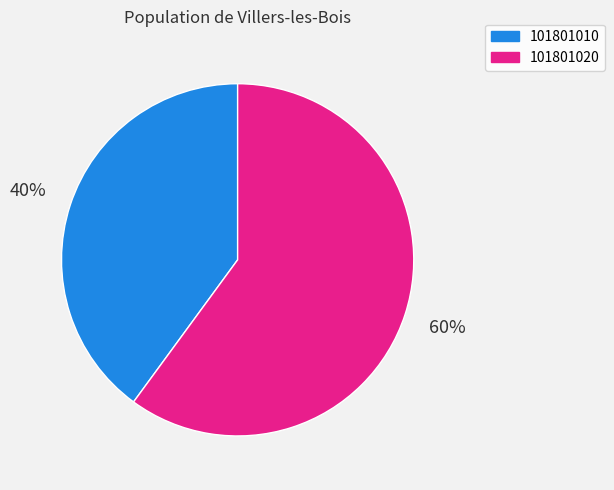

Which category accounts for the majority?

101801020